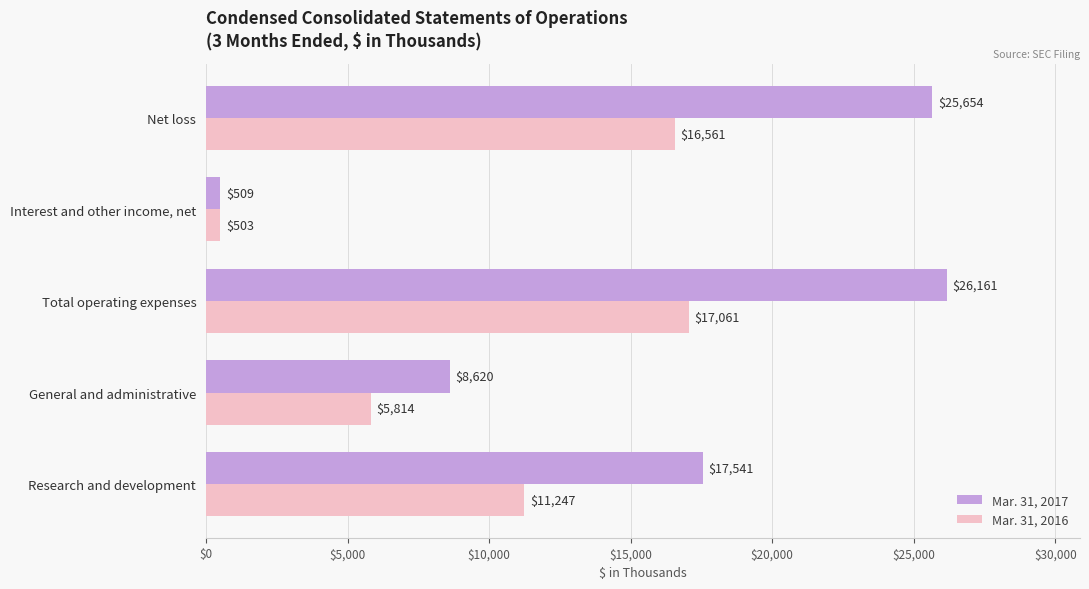

At which category is the sum across all series the highest?

Total operating expenses